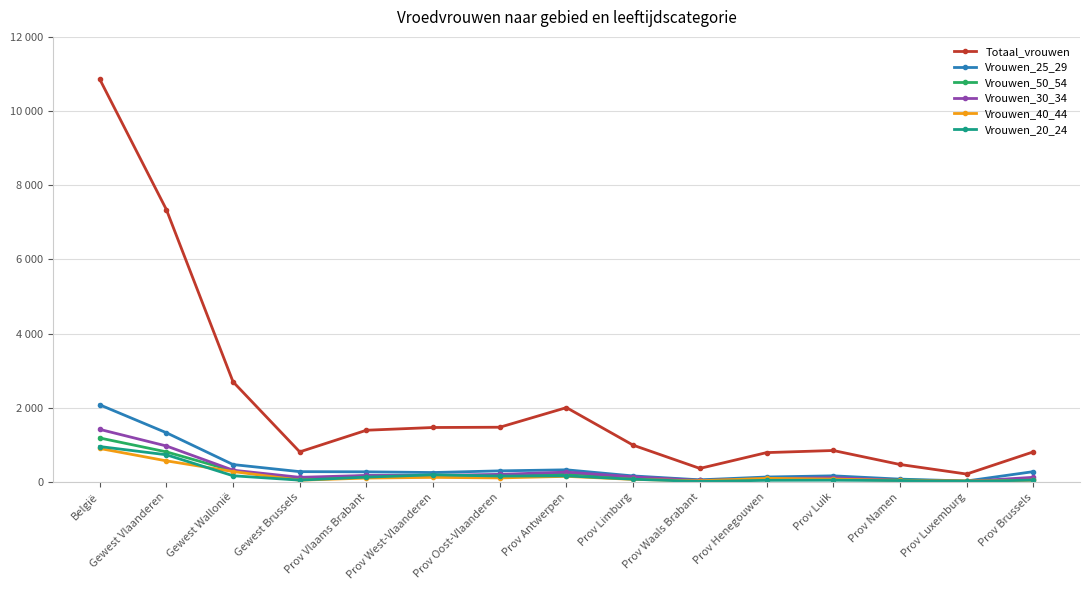

Which category has the highest value in the Vrouwen_30_34 series?

België